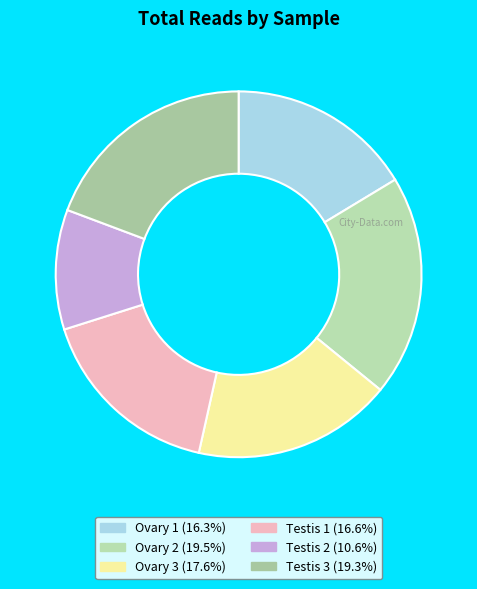

Which slice is the largest?

Ovary 2